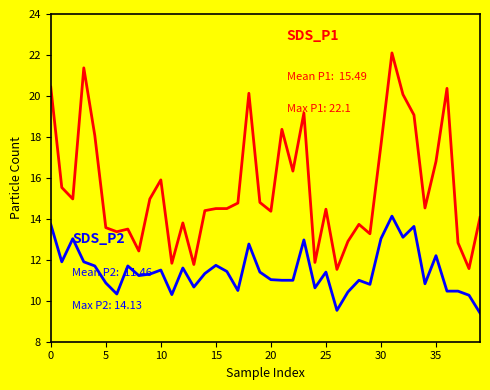

What is the smallest value displayed?

9.4